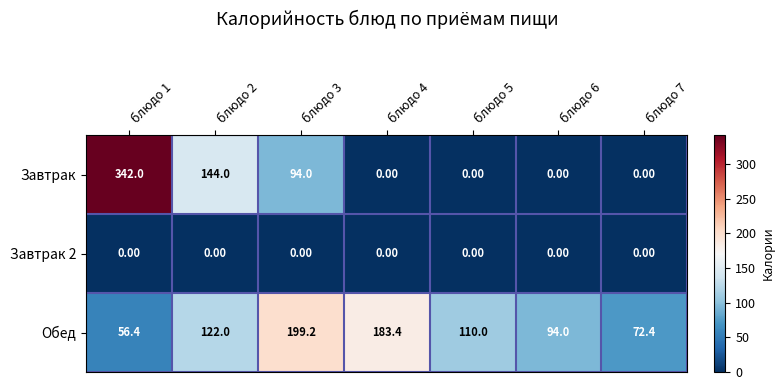

Which series has the largest total across all categories?

Обед